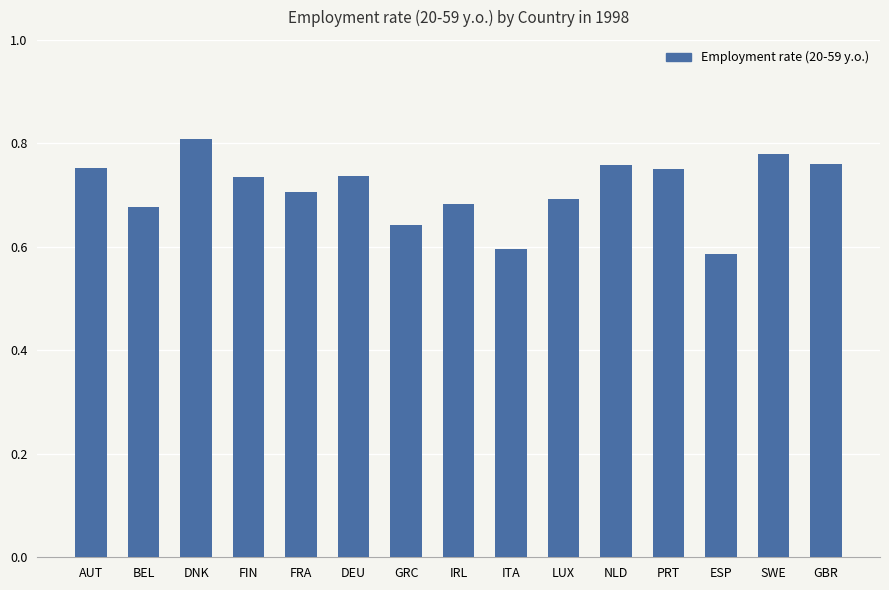

Which label corresponds to the largest value in the chart?

DNK